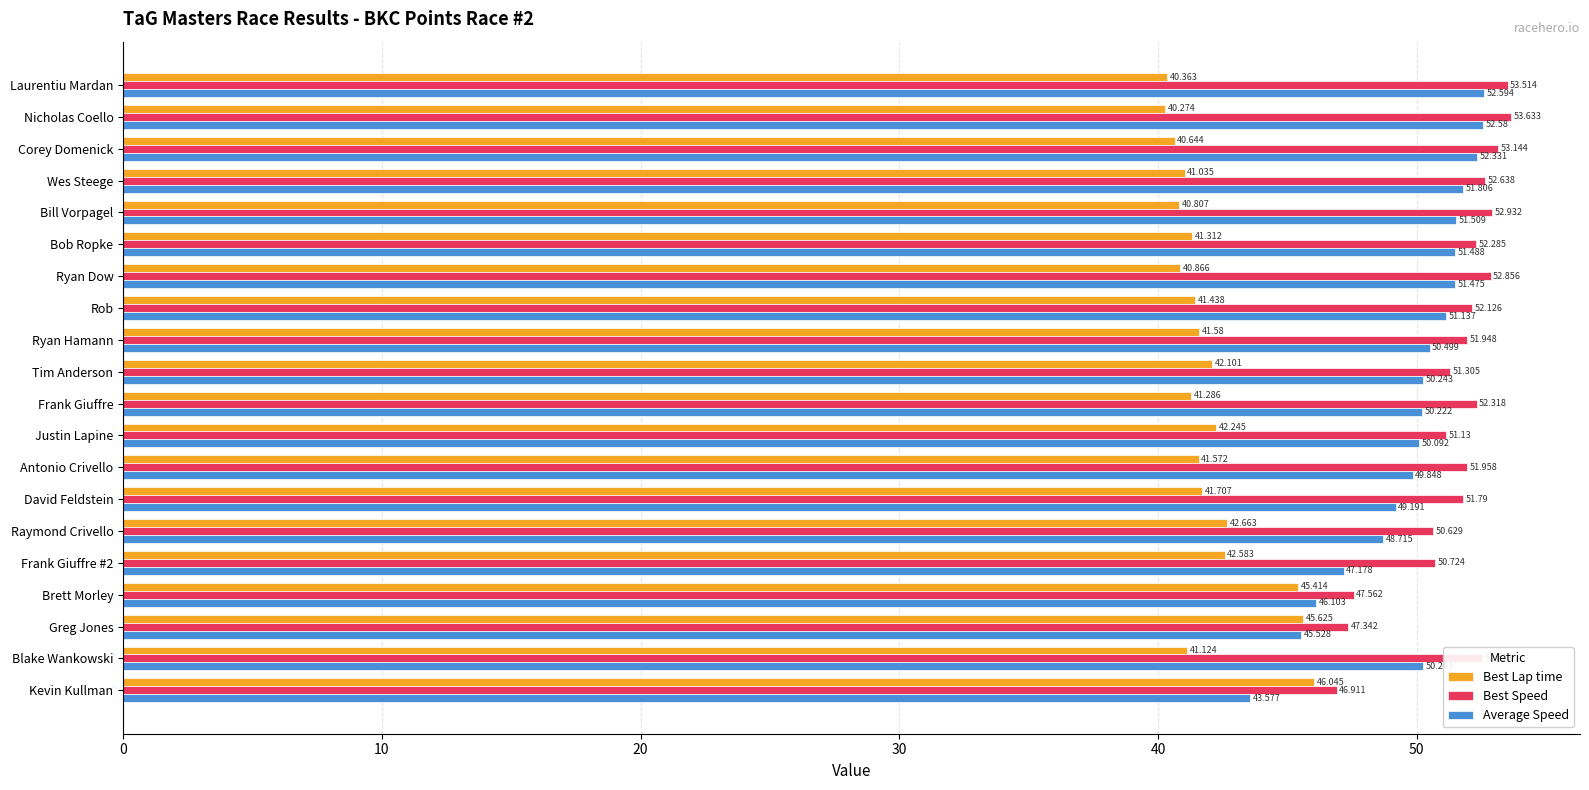

Which series changed the most between Bob Ropke and Kevin Kullman?

Average Speed